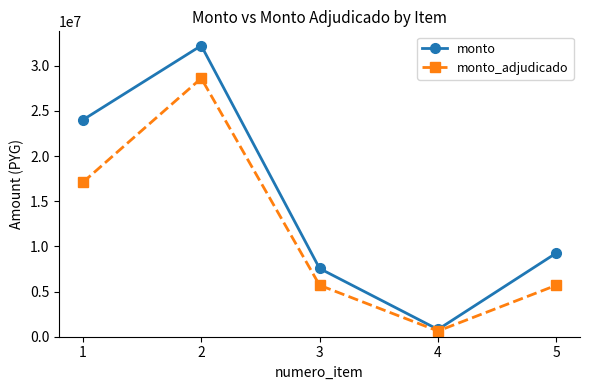

What is the spread (max minus min) of values at 2?

3618000